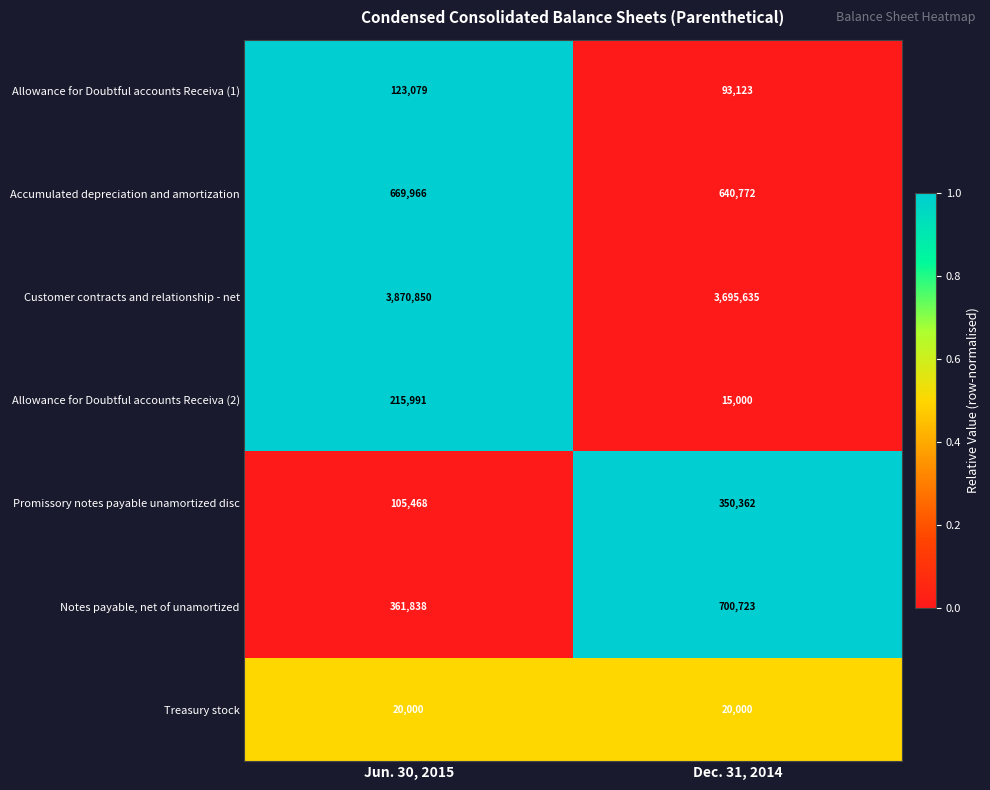

Reading right to left, transcribe all the data shown in this chart.

Allowance for Doubtful accounts Receiva (1): Dec. 31, 2014=93123	Jun. 30, 2015=123079
Accumulated depreciation and amortization: Dec. 31, 2014=640772	Jun. 30, 2015=669966
Customer contracts and relationship - net: Dec. 31, 2014=3695635	Jun. 30, 2015=3870850
Allowance for Doubtful accounts Receiva (2): Dec. 31, 2014=15000	Jun. 30, 2015=215991
Promissory notes payable unamortized disc: Dec. 31, 2014=350362	Jun. 30, 2015=105468
Notes payable, net of unamortized: Dec. 31, 2014=700723	Jun. 30, 2015=361838
Treasury stock: Dec. 31, 2014=20000	Jun. 30, 2015=20000